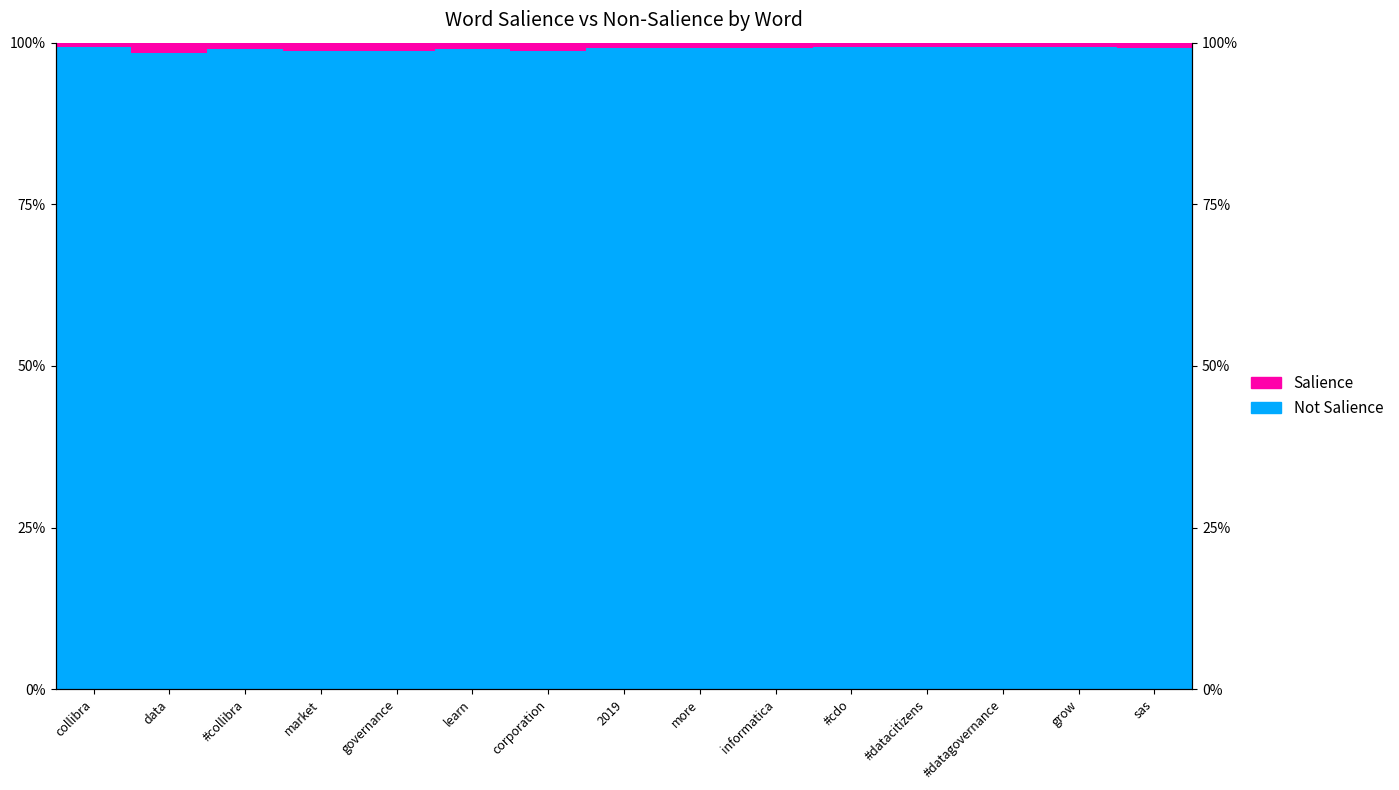

What position from the right is corporation?

9